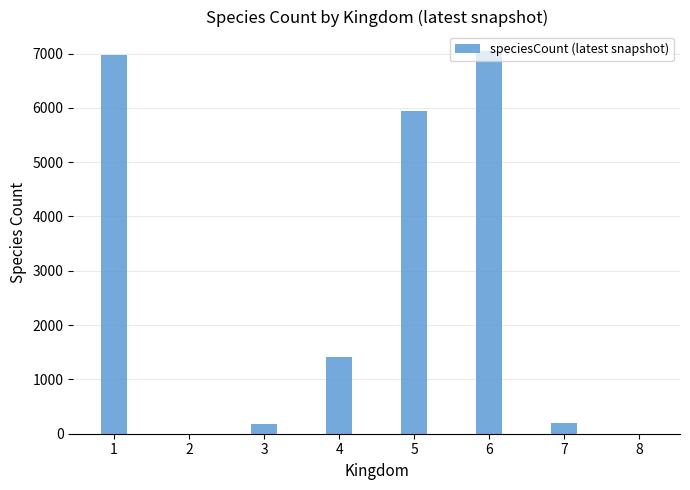

What is the maximum value shown in the chart?

7052